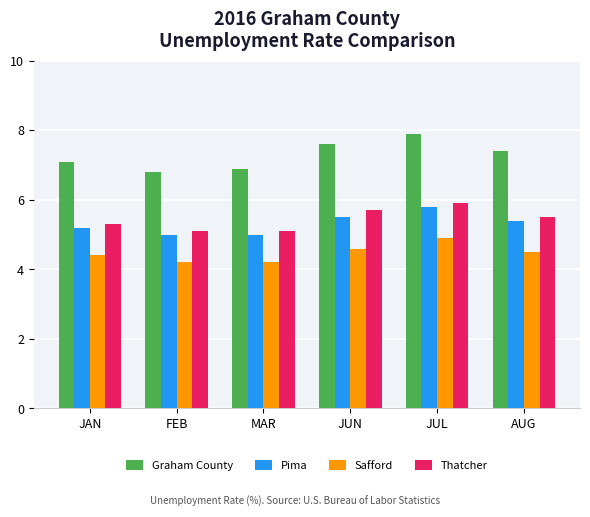

At how many categories does at least one series exceed 5?

6